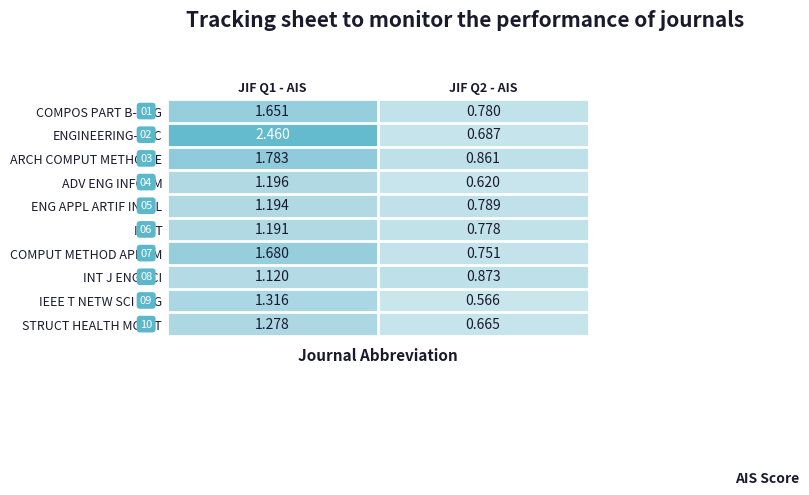

Which series has the largest total across all categories?

ENGINEERING-PRC